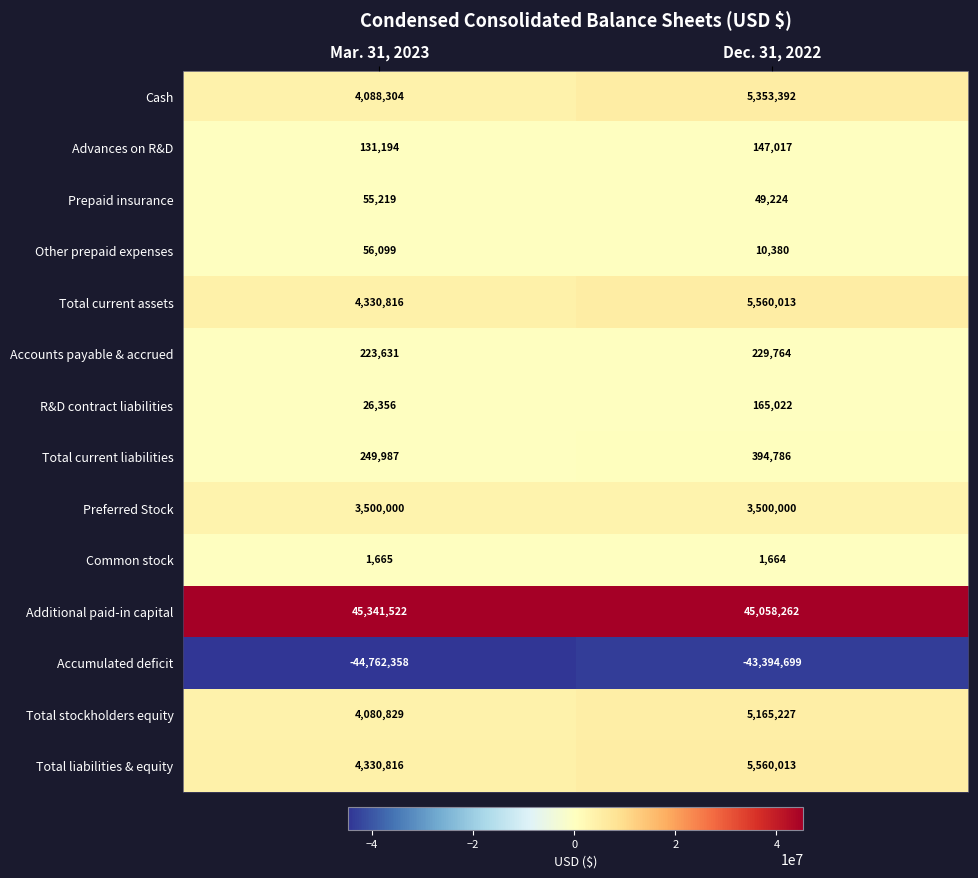

What is the sum of all Cash values?

9441696